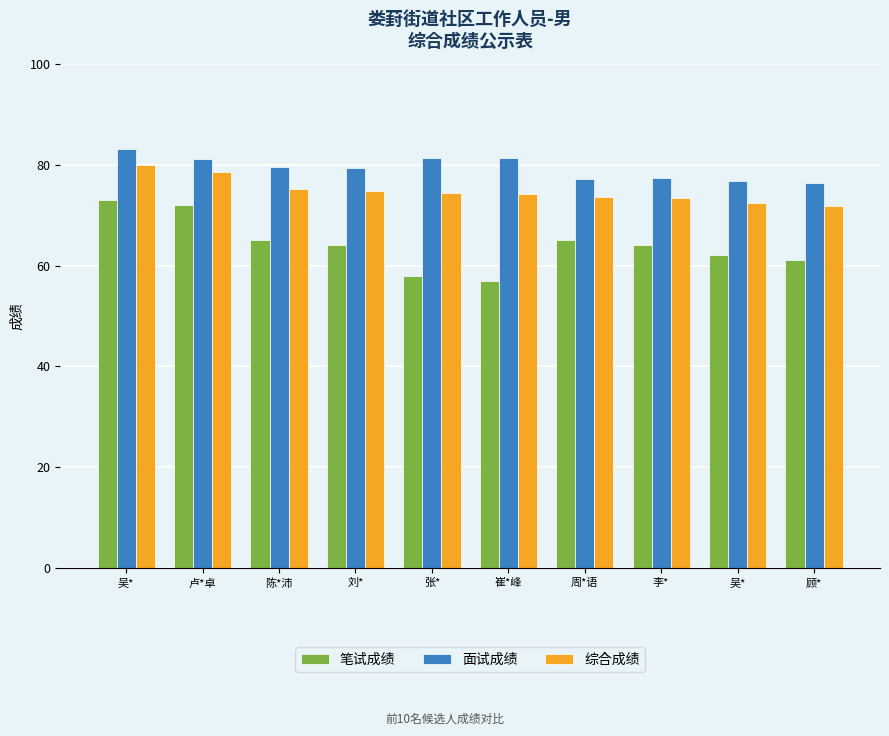

True or false: 面试成绩 has a value of 37.2 at 崔*峰.

False